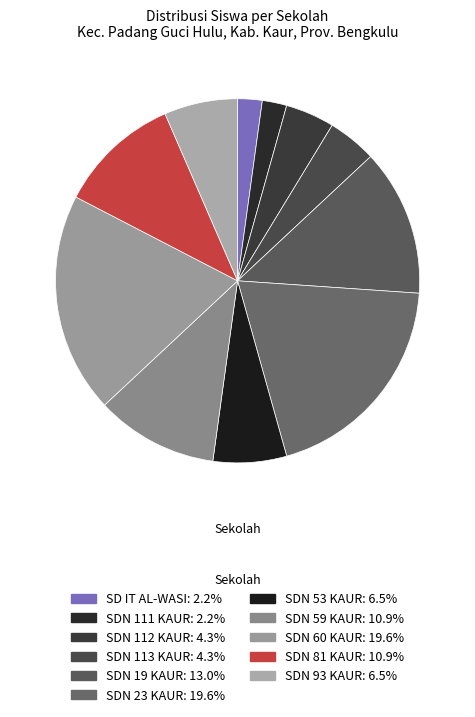

What percentage is NOT represented by SDN 23 KAUR?

80.4%